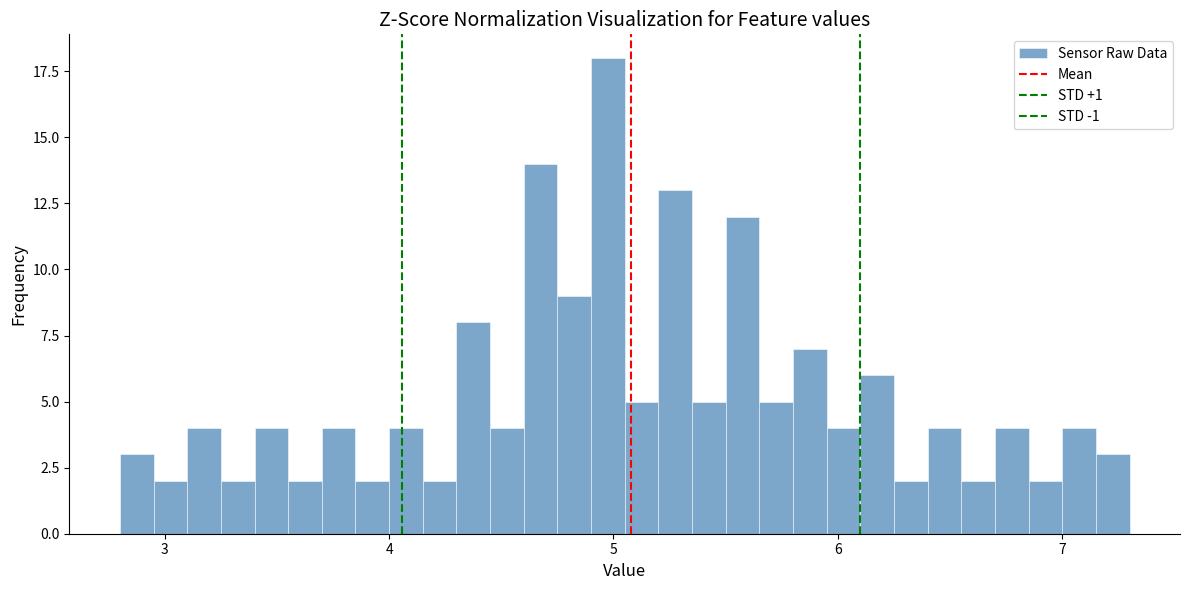

Around what value on the x-axis is the tallest bar? Give the approximate position of its centre, as read against the axis.

5.0